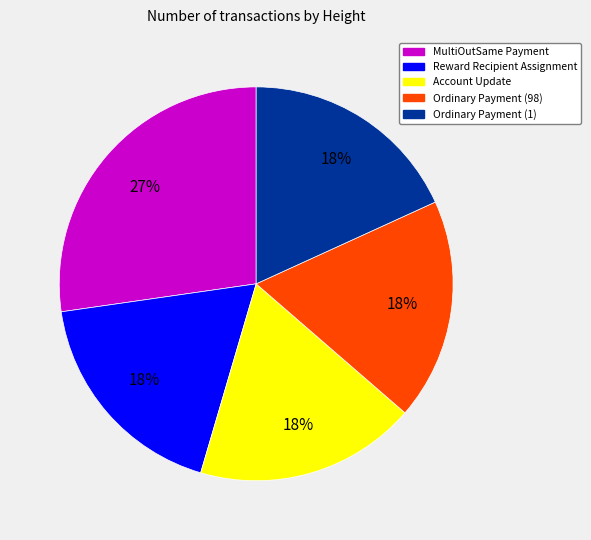

Does Reward Recipient Assignment represent more than half of the total?

No